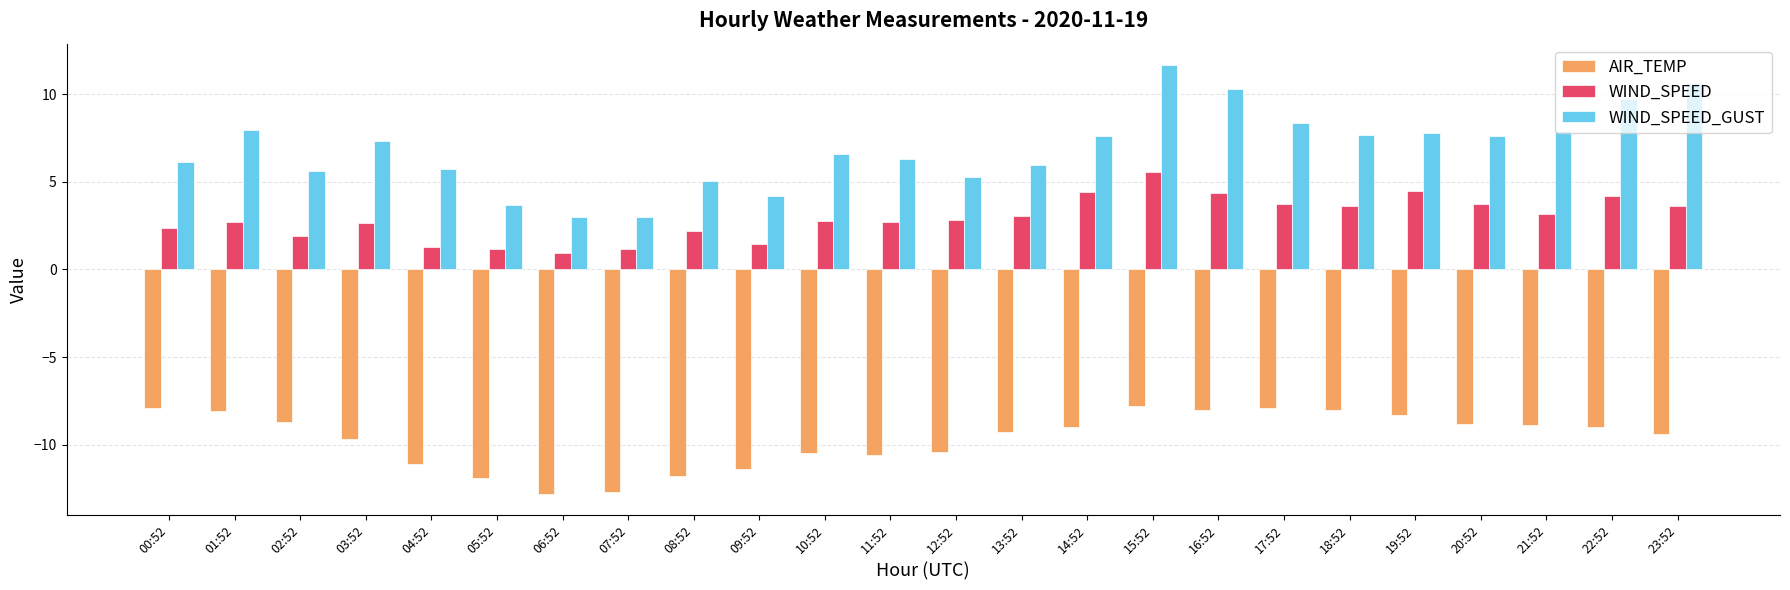

What position from the left is 14:52?

15